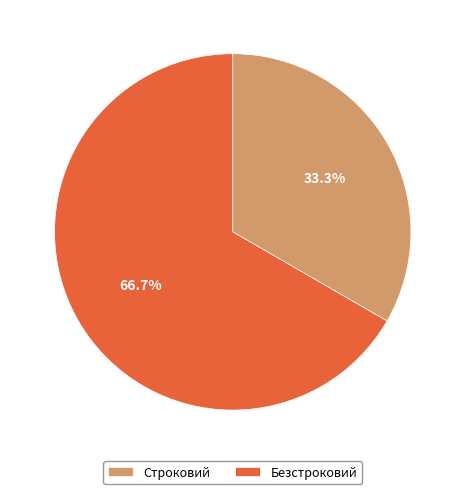

To the nearest percent, what is the difference between the Строковий and Безстроковий slice percentages?

33%